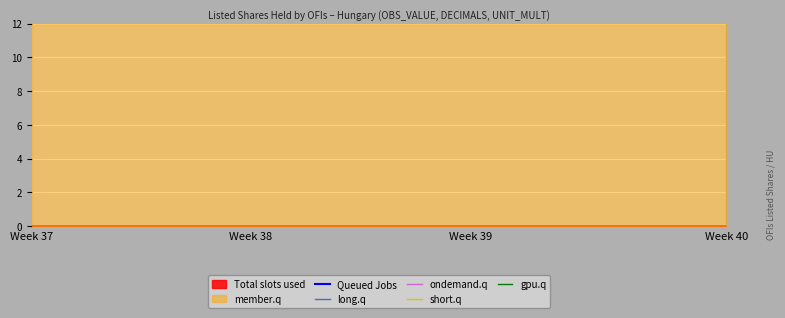

At which category is the sum across all series the highest?

Week 37